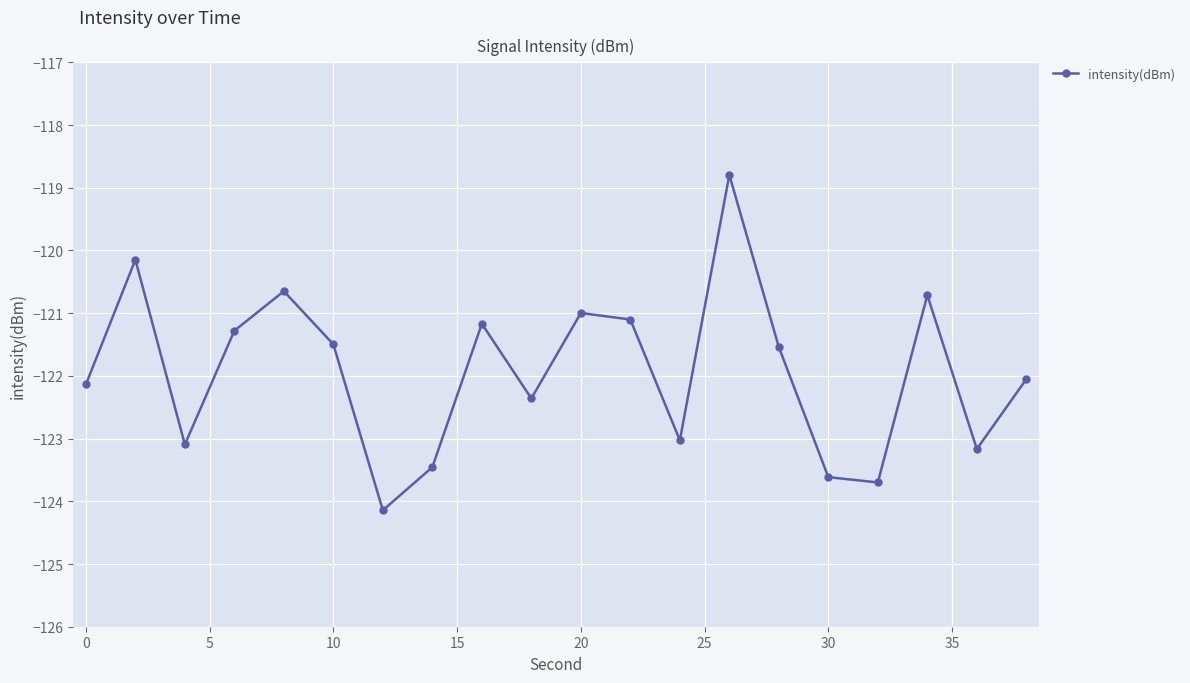

What is the smallest value displayed?

-124.1